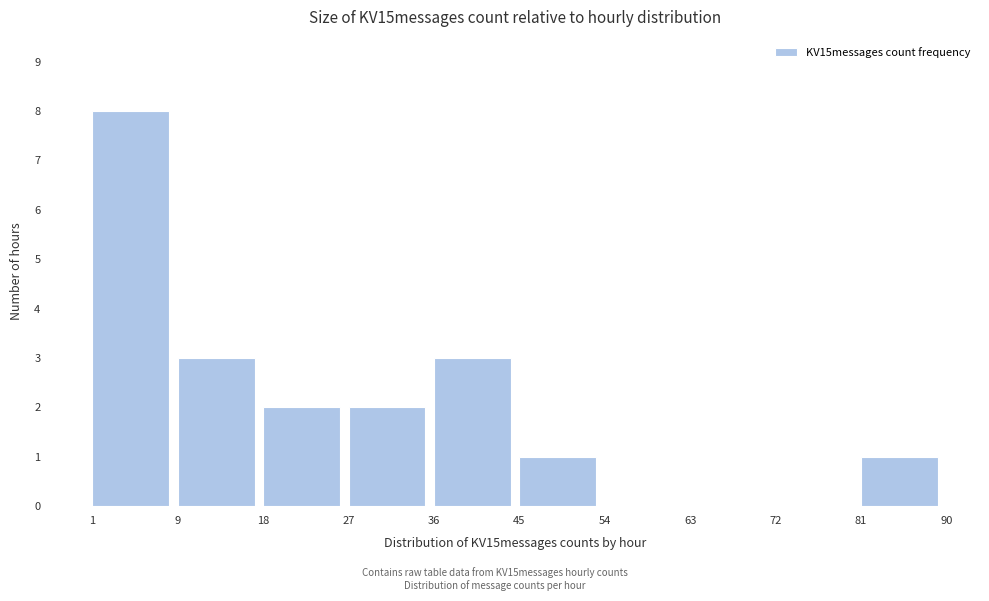

What is the height of the bar covering 45 to 54 on the x-axis? The values are not printed on the chart, so give them approximately, as read against the axis.

1